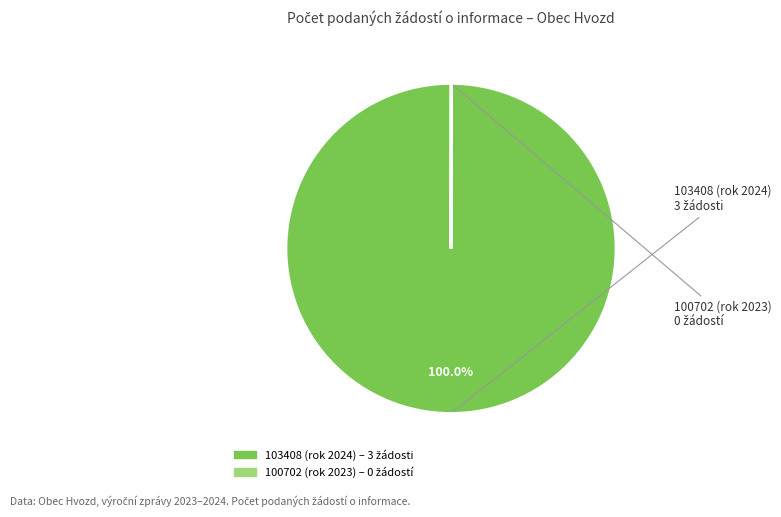

What is the largest slice in the pie chart?

103408 (rok 2024)